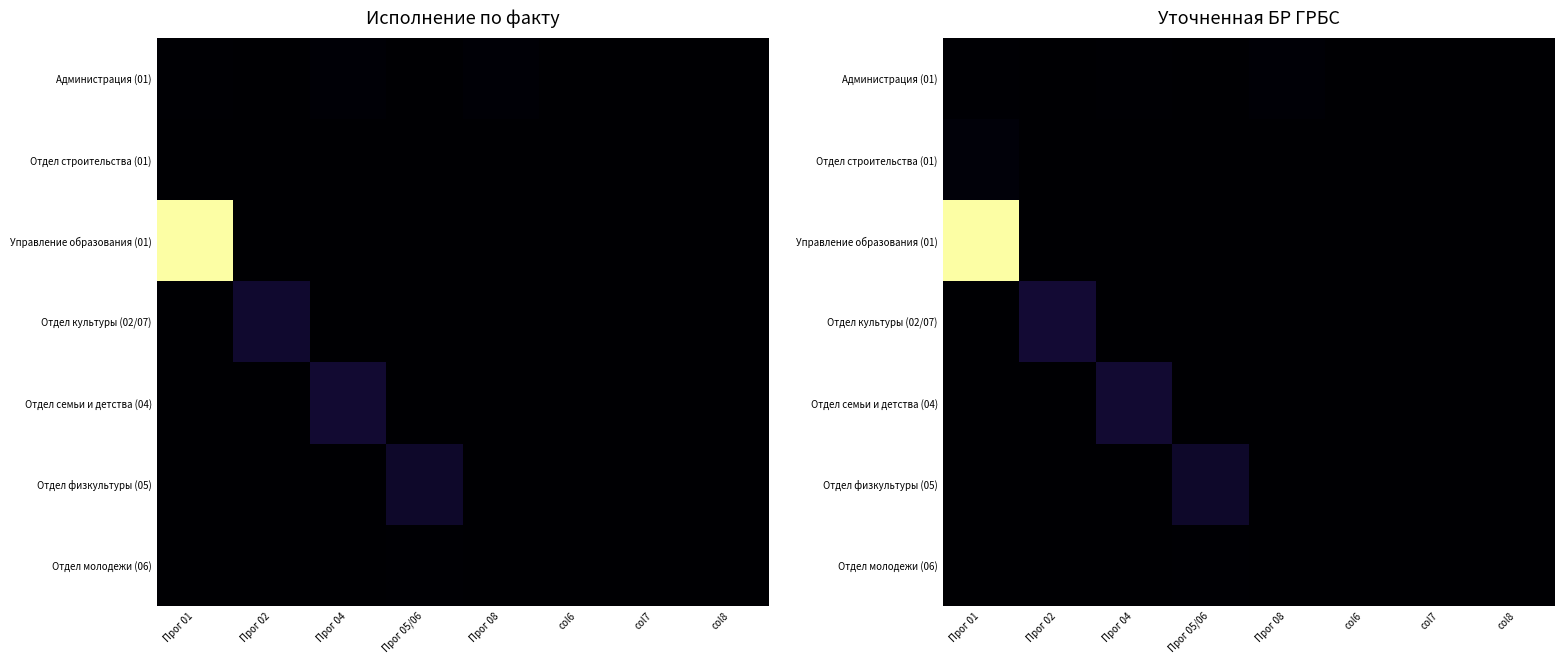

How many distinct data groups are displayed?

7